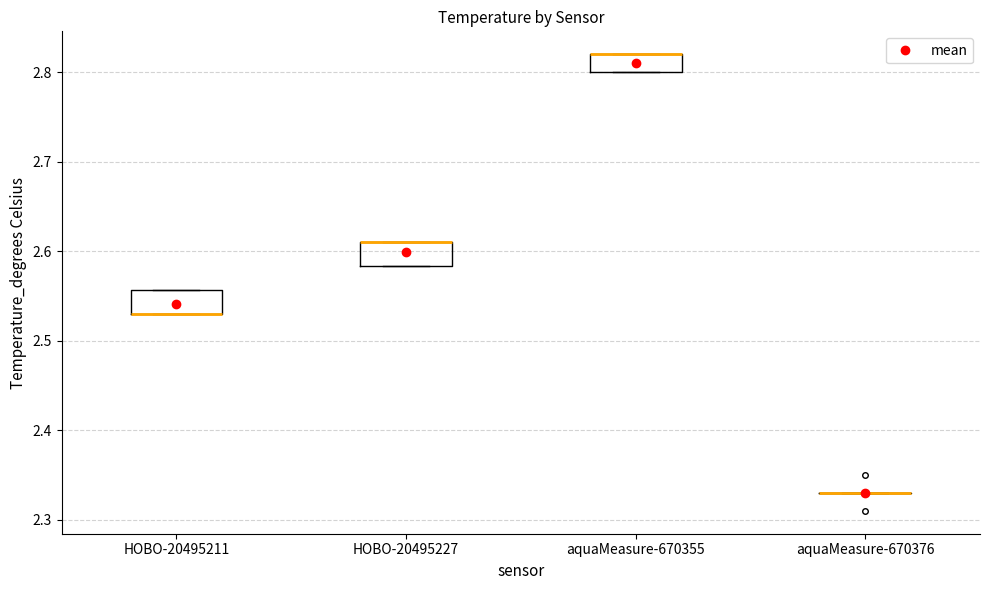

Where is the upper edge of the box for HOBO-20495211 on the y-axis? The values are not printed on the chart, so give them approximately, as read against the axis.

2.56